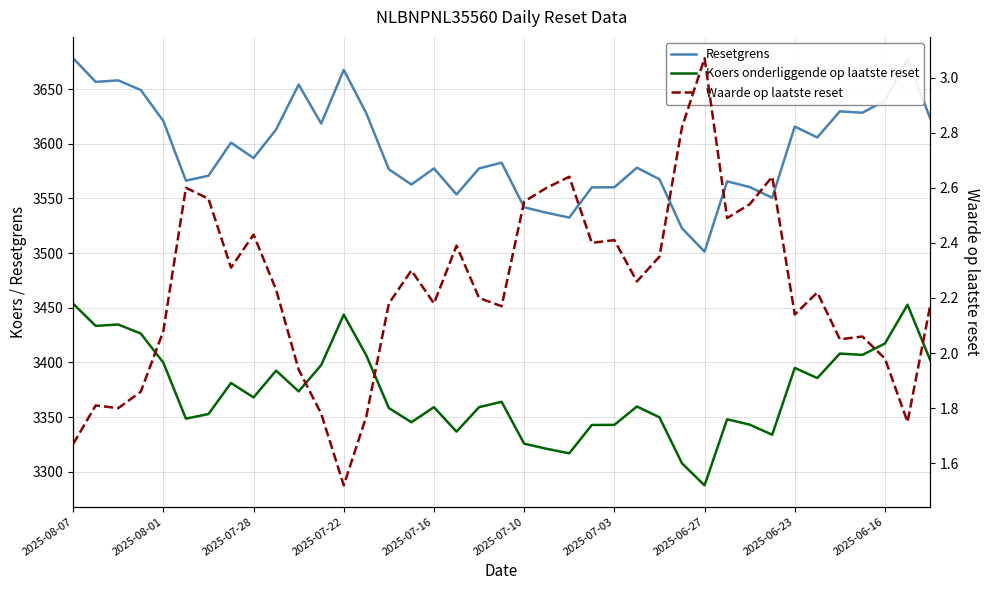

True or false: Resetgrens has a value of 3605.8 at 33.

True